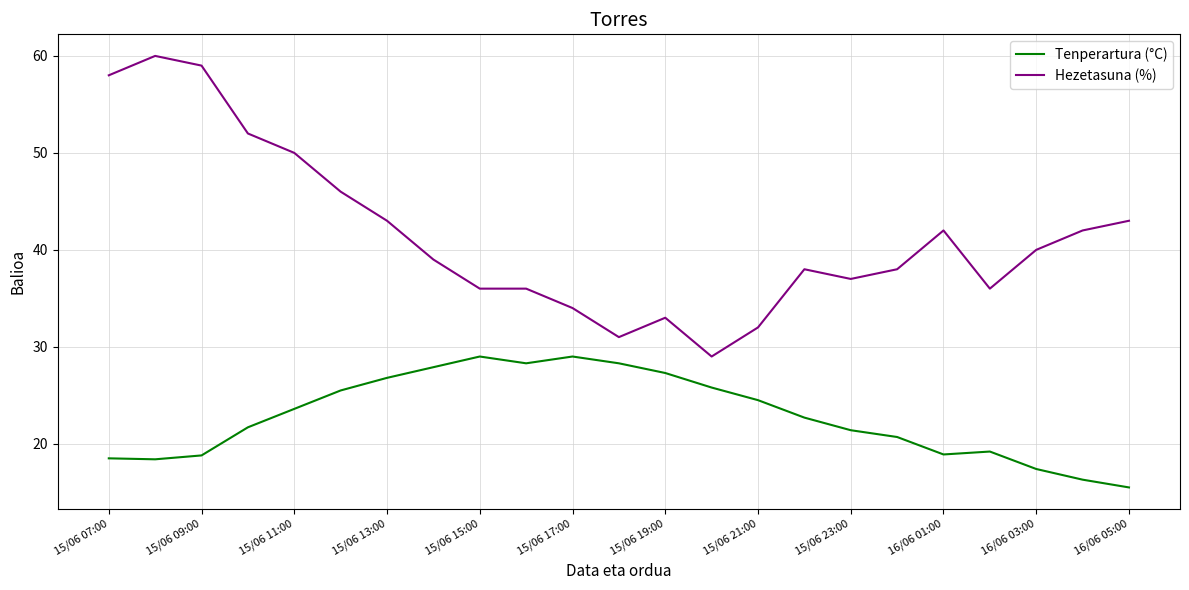

Which series has the largest range (max minus min)?

Hezetasuna (%)